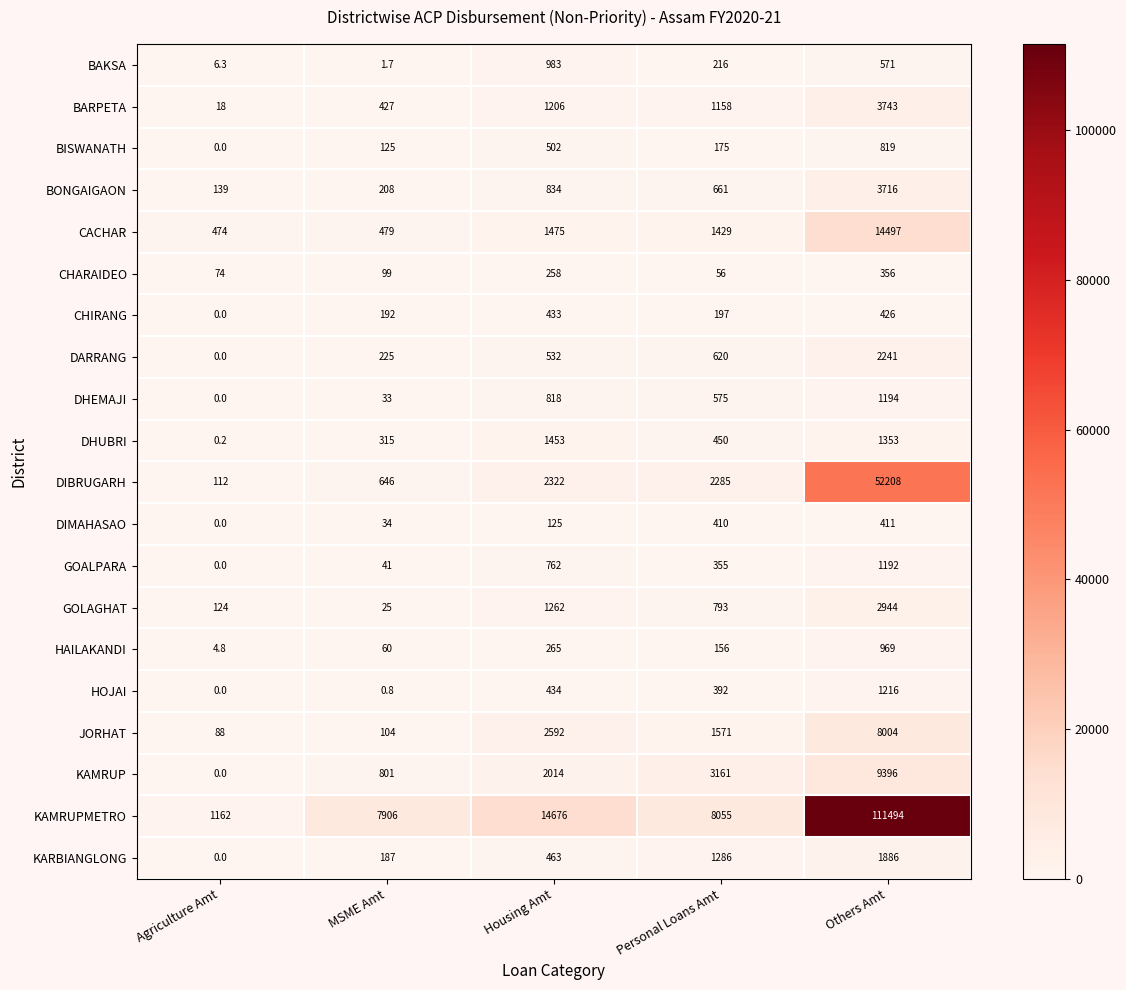

Which category has the lowest value in the DHEMAJI series?

Agriculture Amt